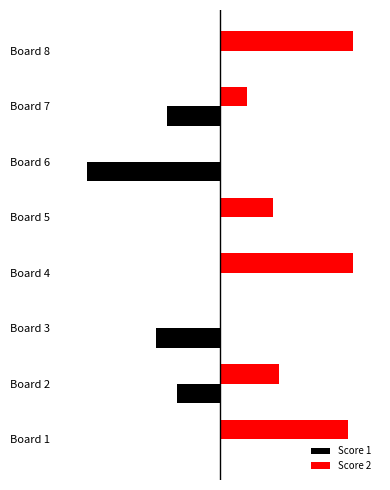

What is the maximum value for Score 2?

25